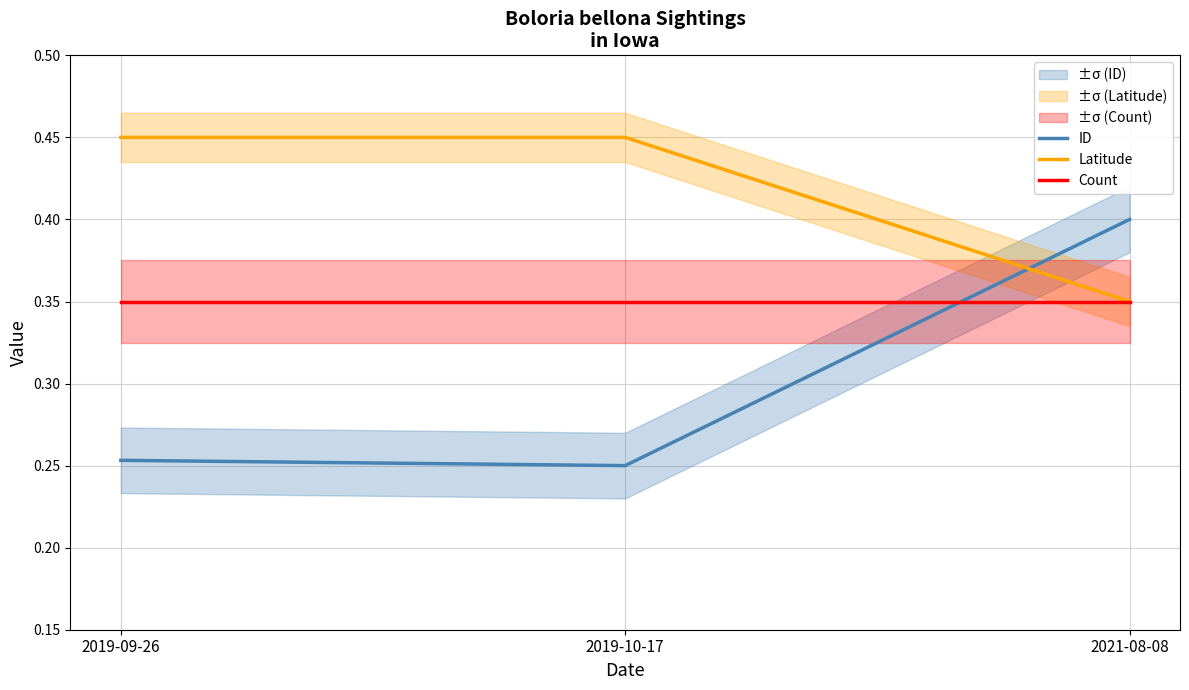

Is this an area chart (filled region under the line)?

No